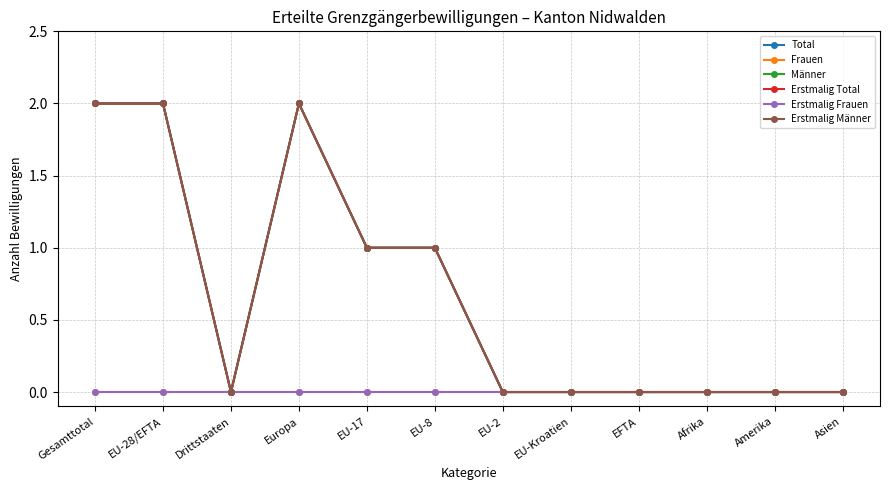

What position from the left is Amerika?

11